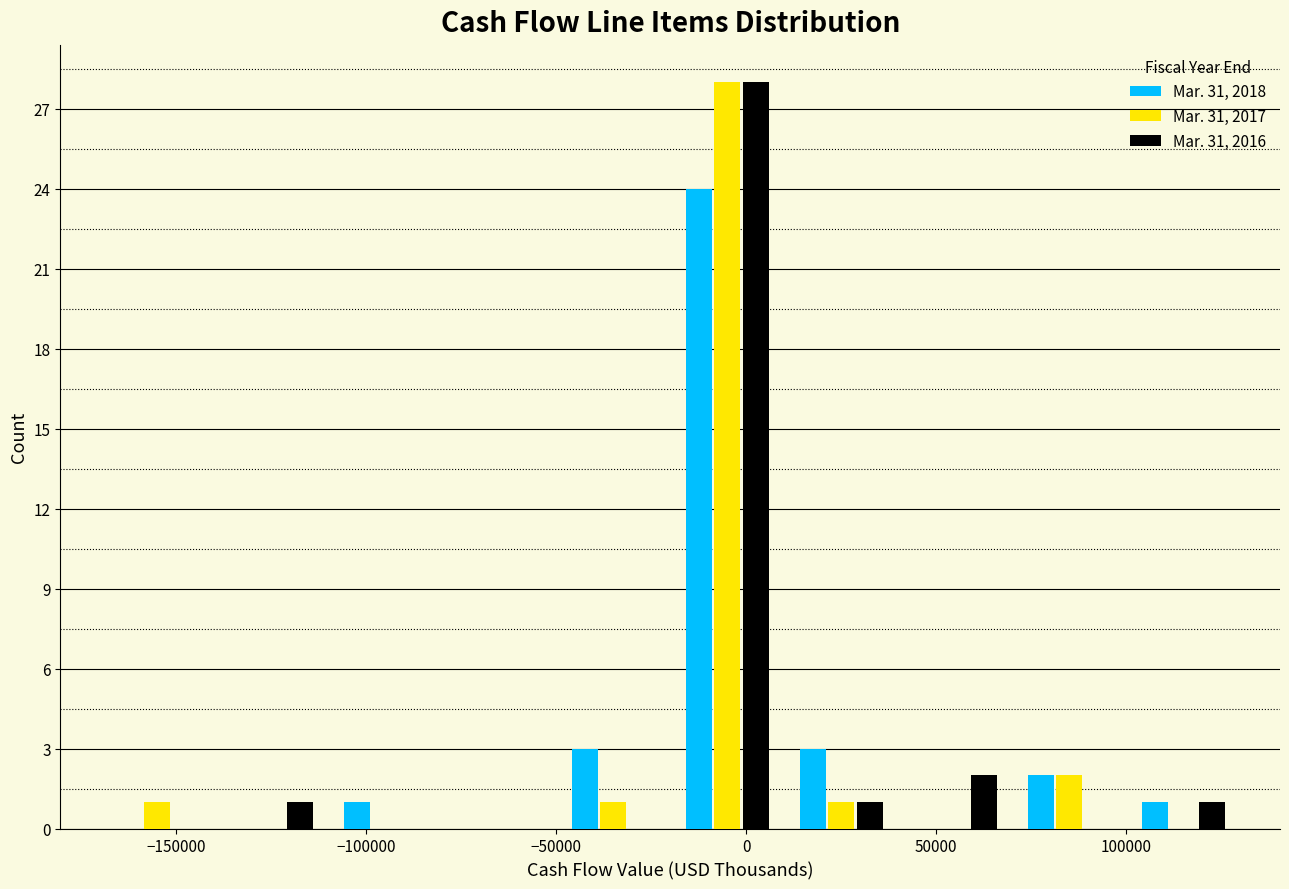

Reading left to right, transcribe this chart: for each range on the x-axis, give the height of each series' bar. The values are not printed on the chart, so give them approximately, as read against the axis.

-170000 to -140000: Mar. 31, 2018=0	Mar. 31, 2017=1	Mar. 31, 2016=0
-140000 to -110000: Mar. 31, 2018=0	Mar. 31, 2017=0	Mar. 31, 2016=1
-110000 to -80000: Mar. 31, 2018=1	Mar. 31, 2017=0	Mar. 31, 2016=0
-80000 to -50000: Mar. 31, 2018=0	Mar. 31, 2017=0	Mar. 31, 2016=0
-50000 to -20000: Mar. 31, 2018=3	Mar. 31, 2017=1	Mar. 31, 2016=0
-20000 to 10000: Mar. 31, 2018=24	Mar. 31, 2017=28	Mar. 31, 2016=28
10000 to 40000: Mar. 31, 2018=3	Mar. 31, 2017=1	Mar. 31, 2016=1
40000 to 70000: Mar. 31, 2018=0	Mar. 31, 2017=0	Mar. 31, 2016=2
70000 to 100000: Mar. 31, 2018=2	Mar. 31, 2017=2	Mar. 31, 2016=0
100000 to 130000: Mar. 31, 2018=1	Mar. 31, 2017=0	Mar. 31, 2016=1